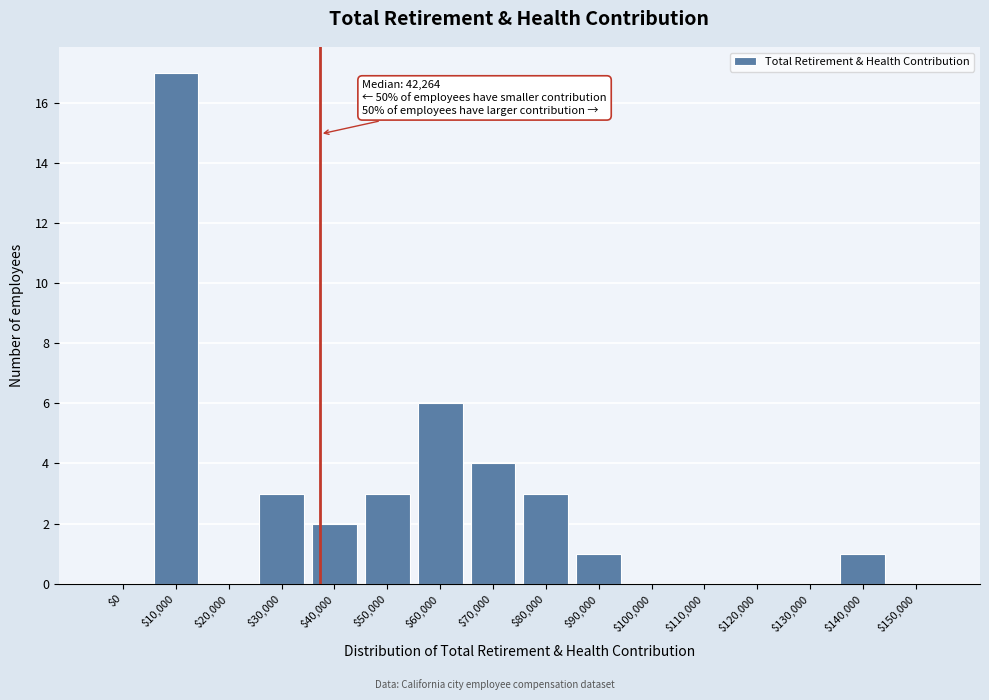

At which label is the value closest to 8?

$60,000